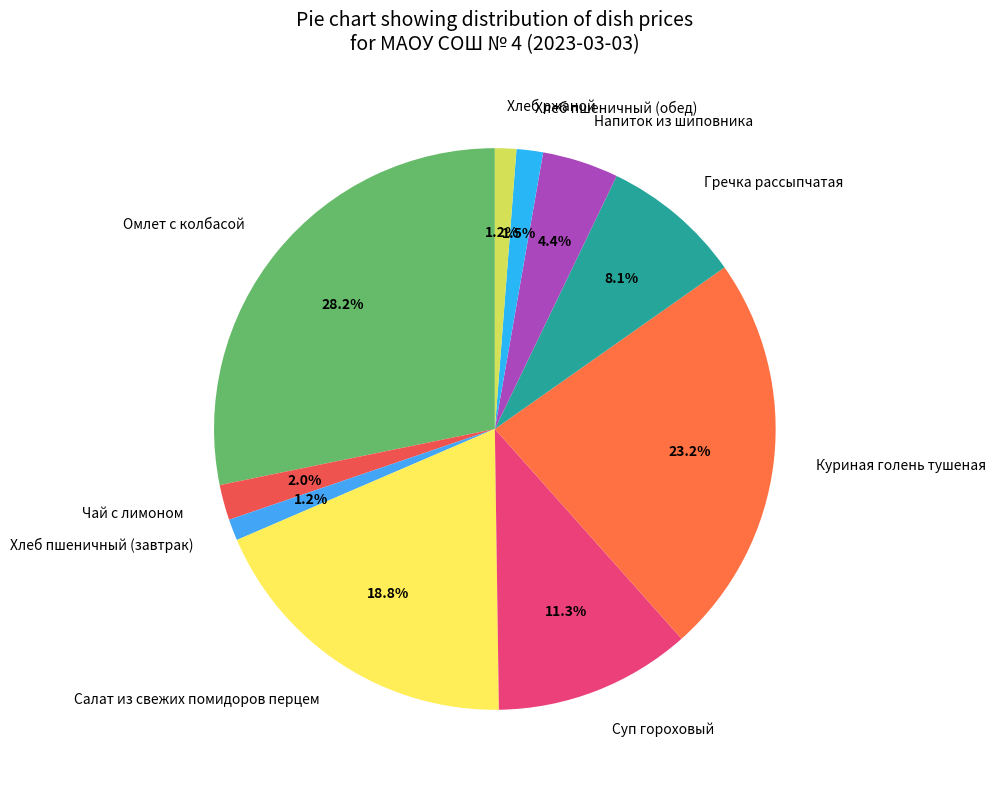

Count the number of slices in the pie.

10